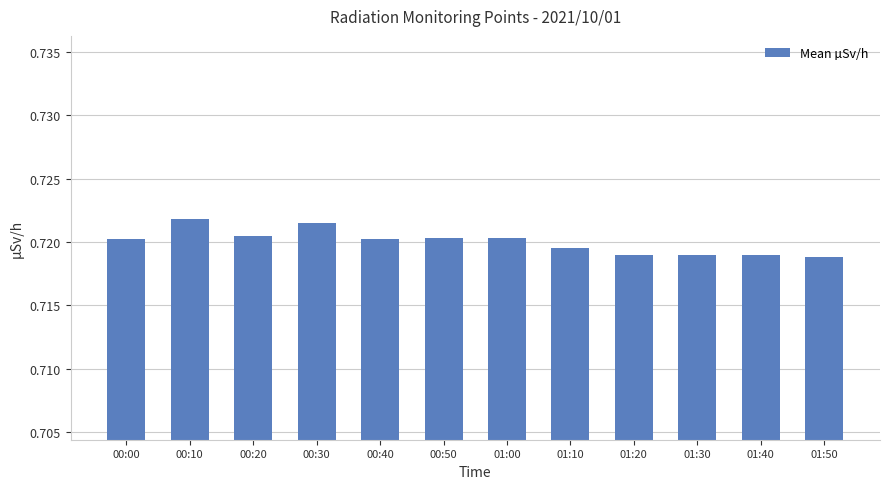

What is the label of the 8th bar from the right?

00:40